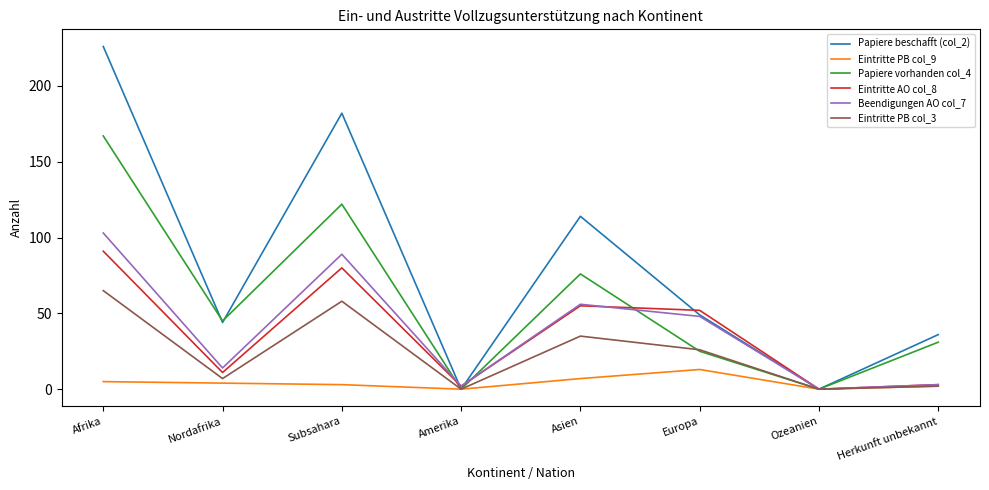

What is the difference between the second highest and second lowest values in the Papiere vorhanden col_4 series?

122